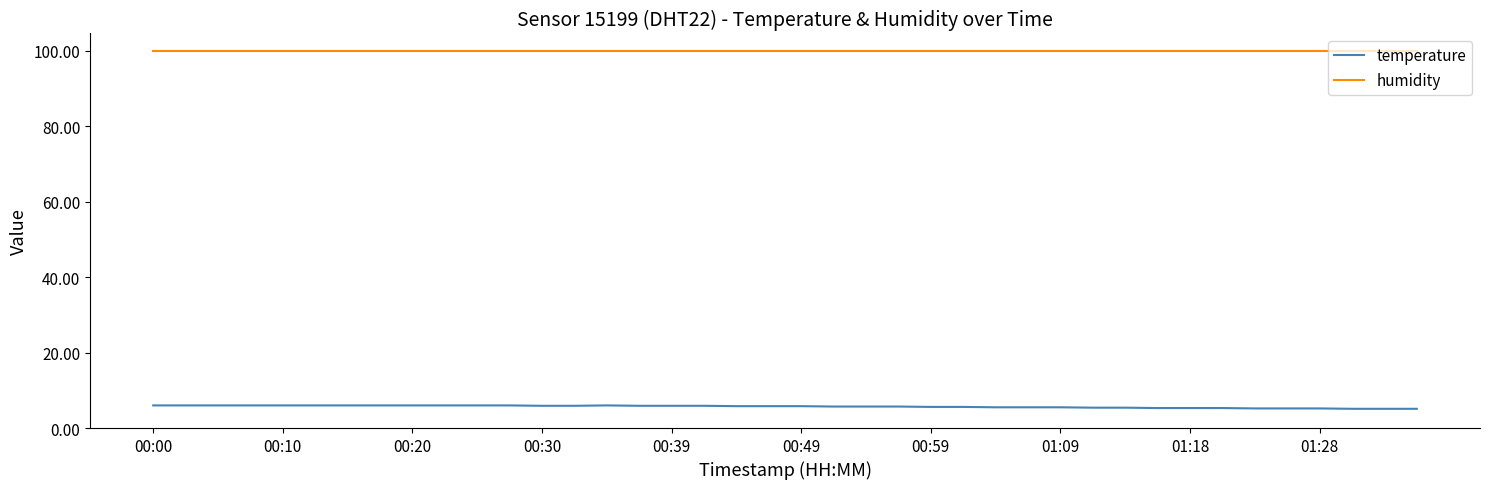

Rank the series by their average value, from lowest to highest.

temperature, humidity